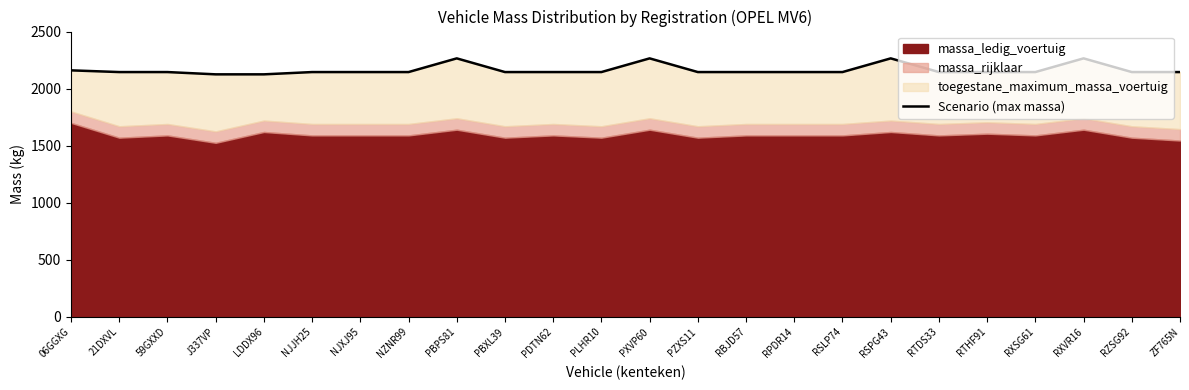

List the labels in order of value, smallest first.

J337VP, LDDX96, 21DXVL, 59GXXD, NJJH25, NJXJ95, NZNR99, PBXL39, PDTN62, PLHR10, PZXS11, RBJD57, RPDR14, RSLP74, RTDS33, RTHF91, RXSG61, RZSG92, ZF765N, 06GGXG, PBPS81, PXVP60, RSPG43, RXVR16